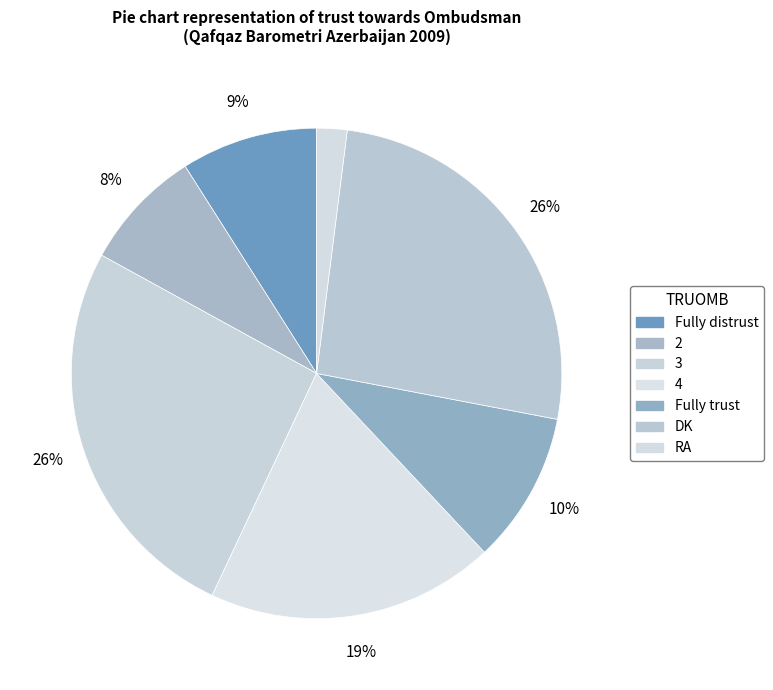

How many segments does this pie chart have?

7